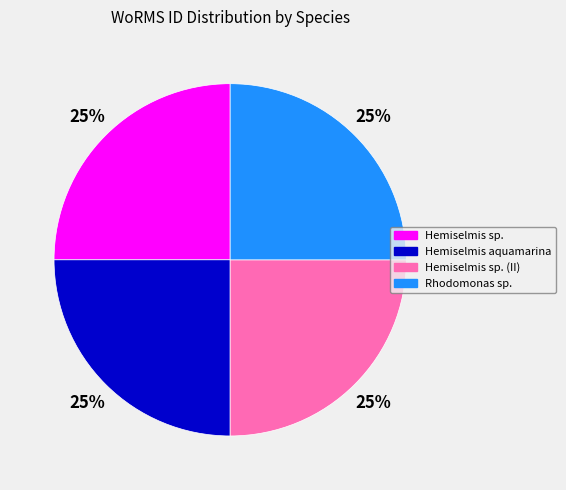

To the nearest percent, what portion does Hemiselmis sp. represent?

25%